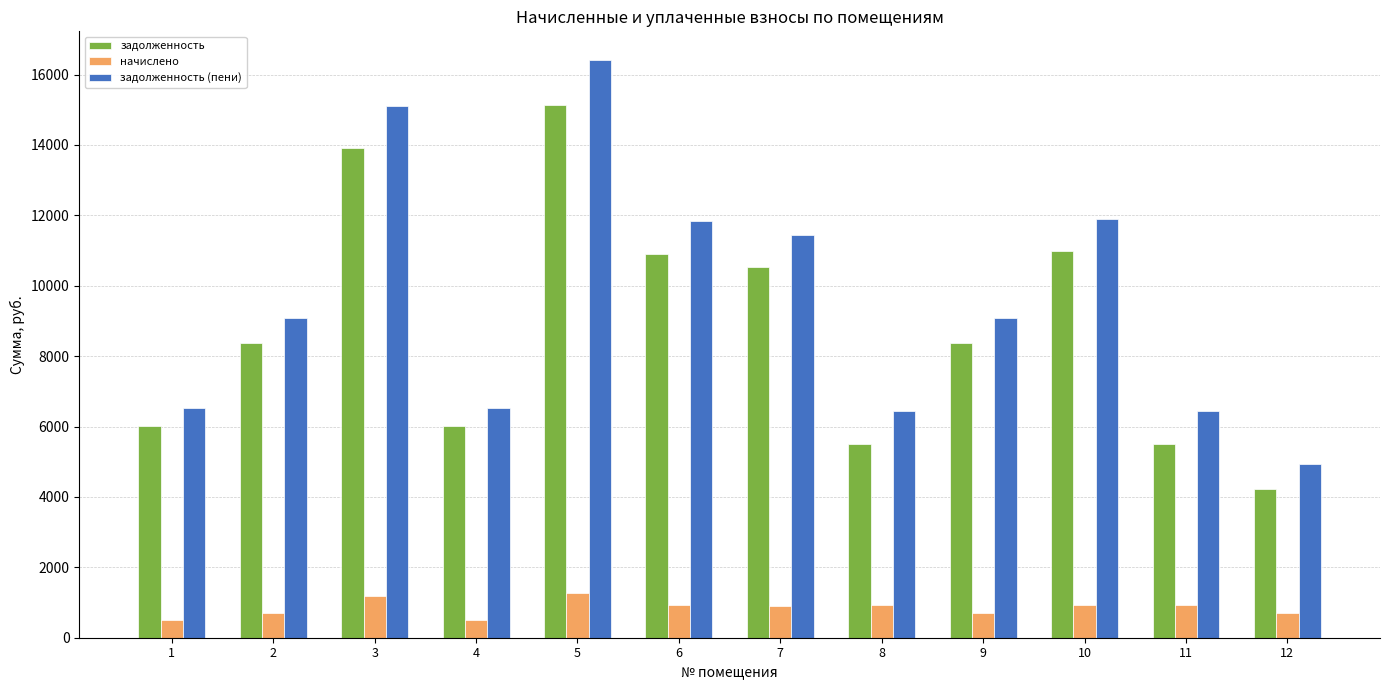

The value of задолженность at 10 is 10982.4. True or false?

True